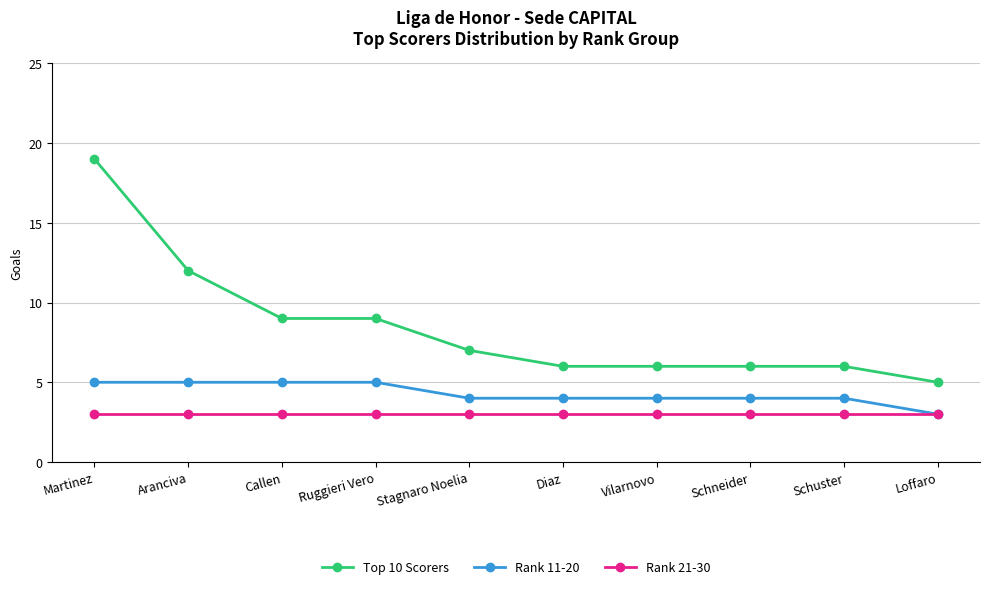

True or false: Rank 11-20 and Top 10 Scorers cross at least once.

False